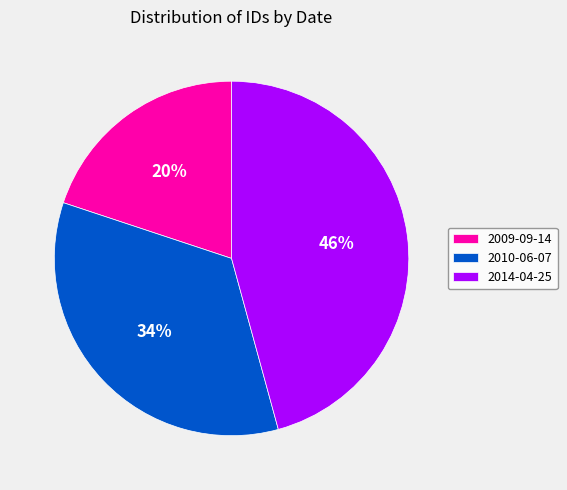

To the nearest percent, what percentage of the pie is 2009-09-14?

20%